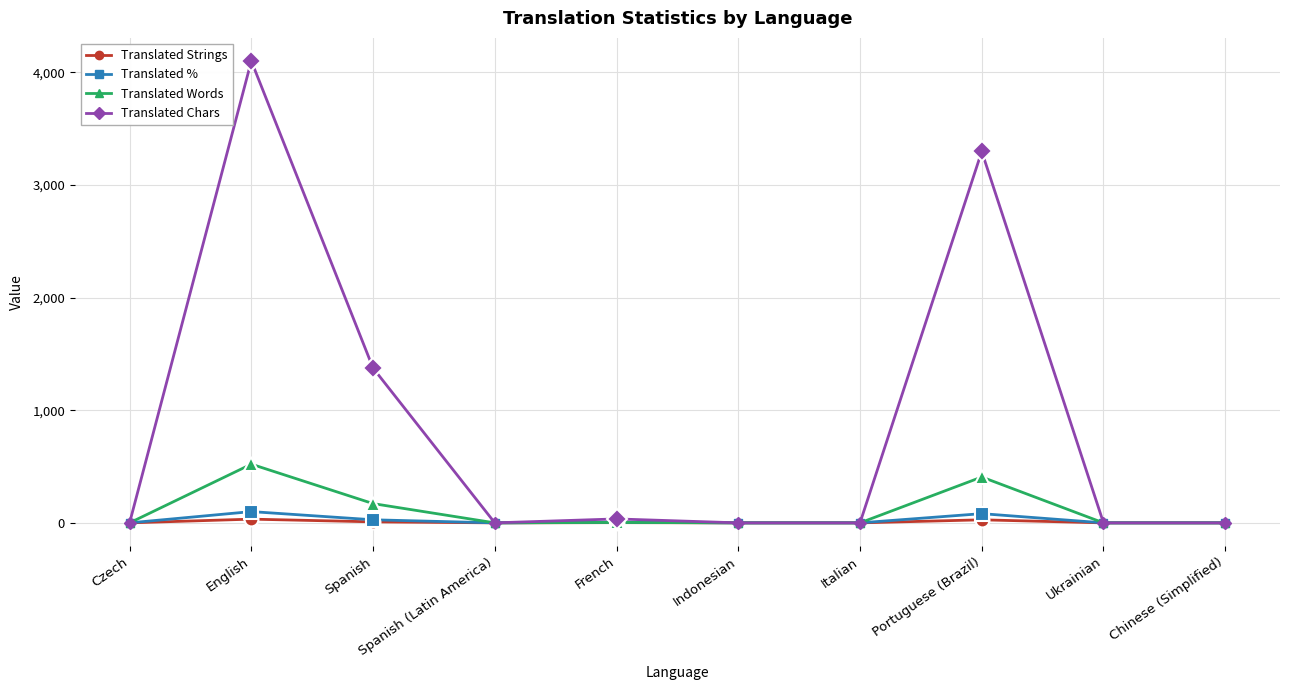

At how many categories does at least one series exceed 1191?

3